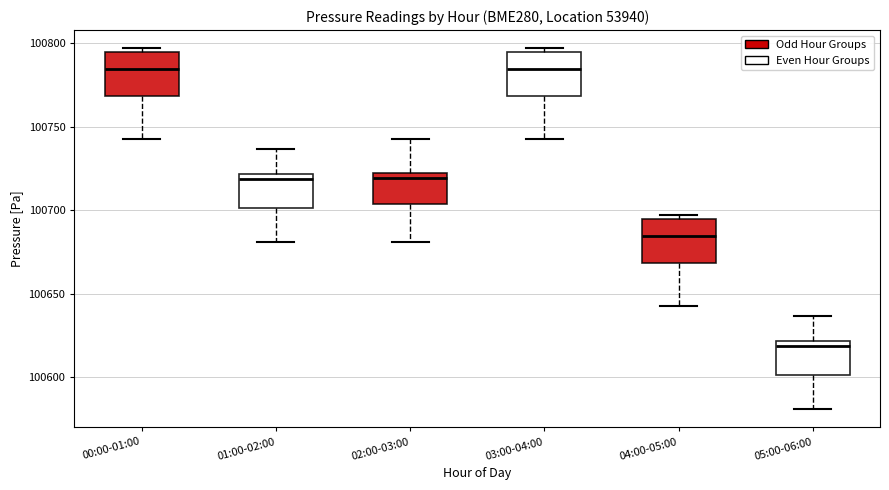

Which box's median line is the lowest?

05:00-06:00